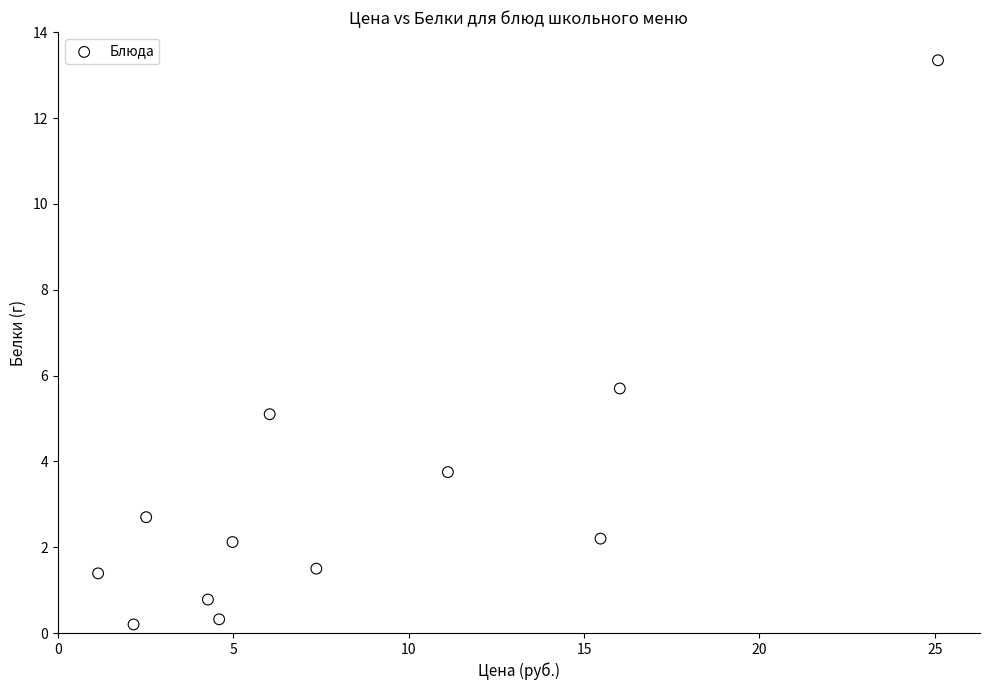

What Y value in the scatter plot is closest to 6?

5.7